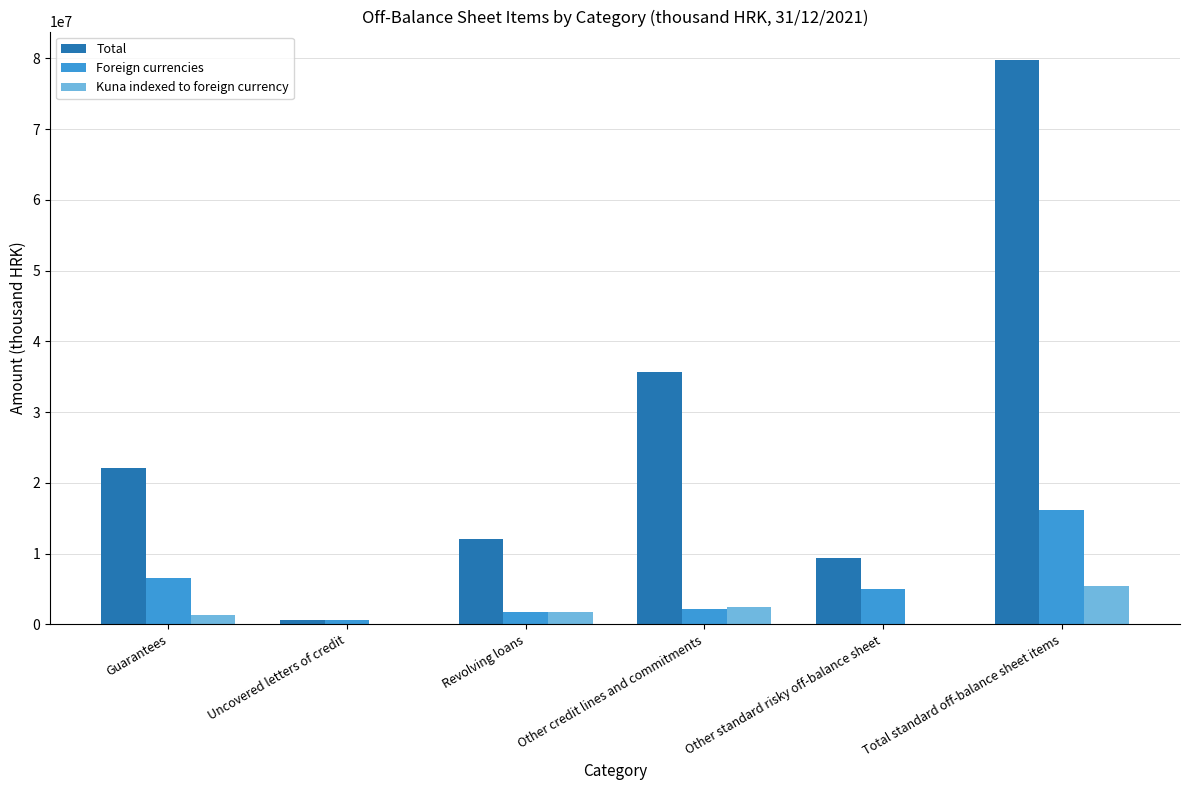

The Foreign currencies series shows 8660480 at Other standard risky off-balance sheet. True or false?

False